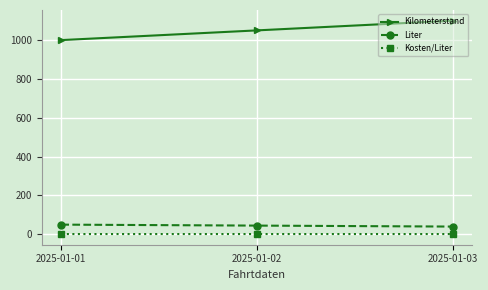

Rank the series by their maximum value, from highest to lowest.

Kilometerstand, Liter, Kosten/Liter